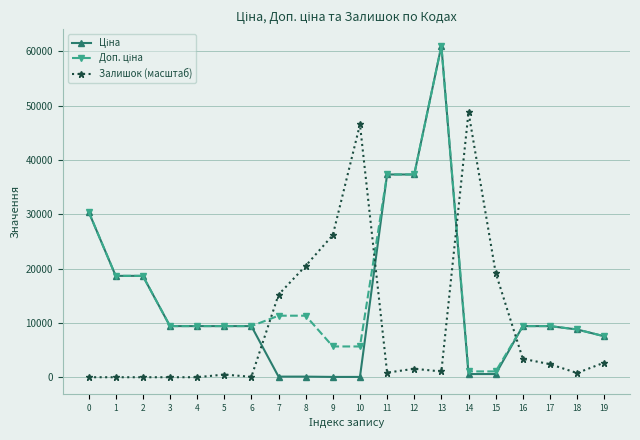

Between 3 and 9, which series saw the biggest shift?

Залишок (масштаб)